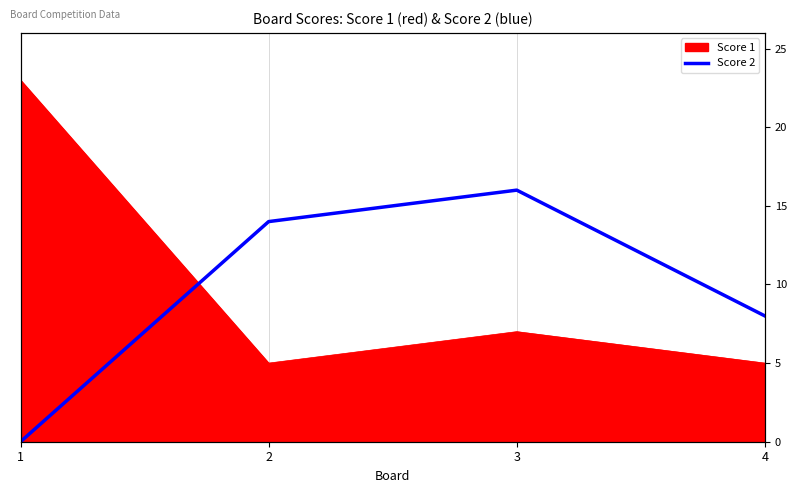

How many values are between 8 and 16?

3